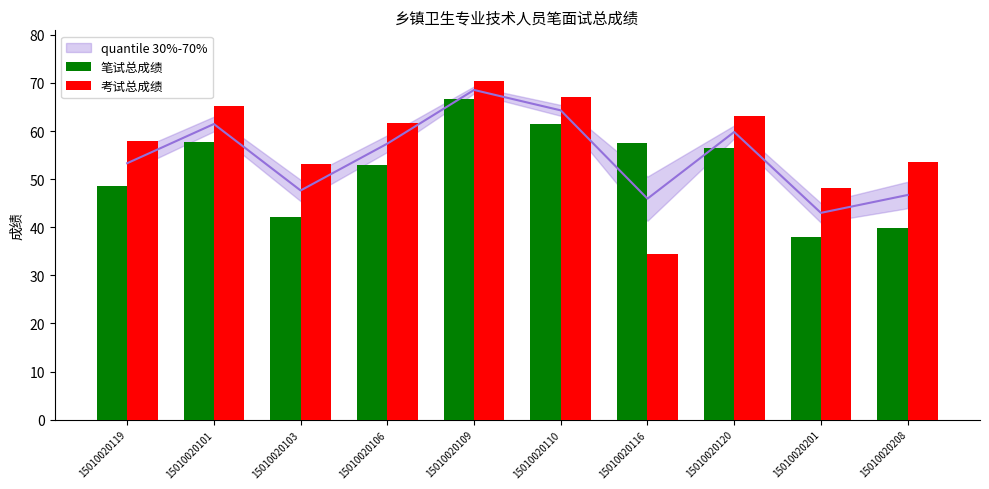

List the labels in order of 考试总成绩 value, smallest first.

15010020116, 15010020201, 15010020103, 15010020208, 15010020119, 15010020106, 15010020120, 15010020101, 15010020110, 15010020109